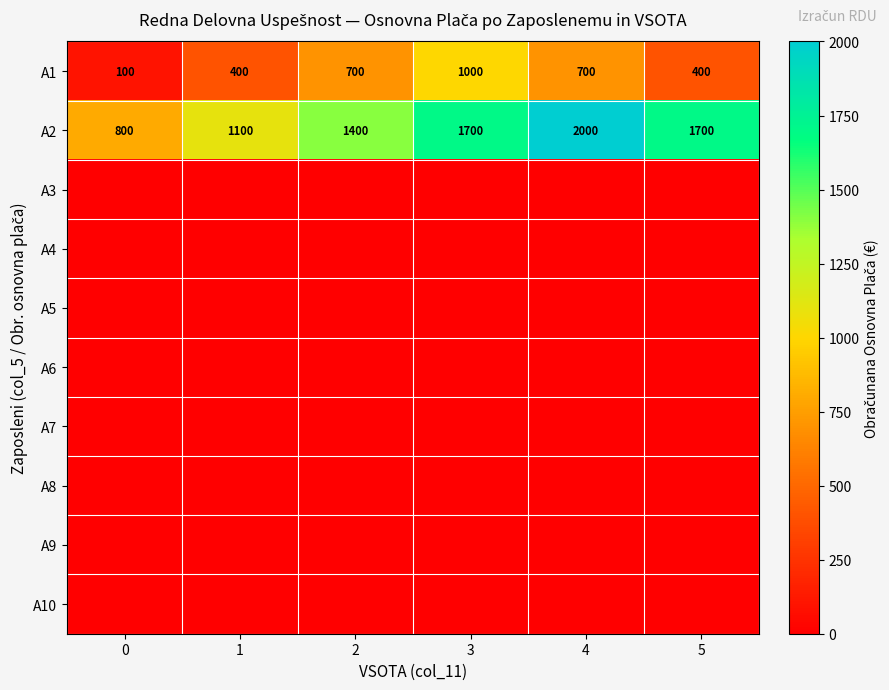

What is the sum of all A1 values?

3300